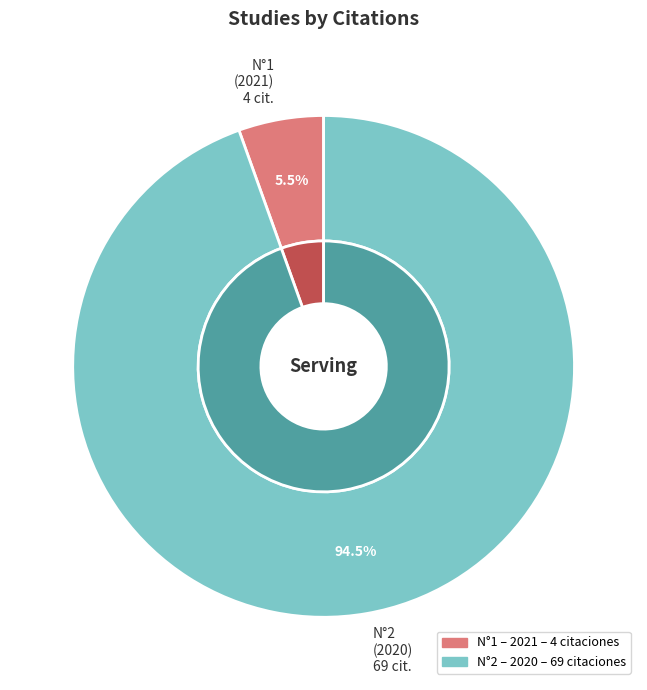

Which slice represents more than half of the pie?

2